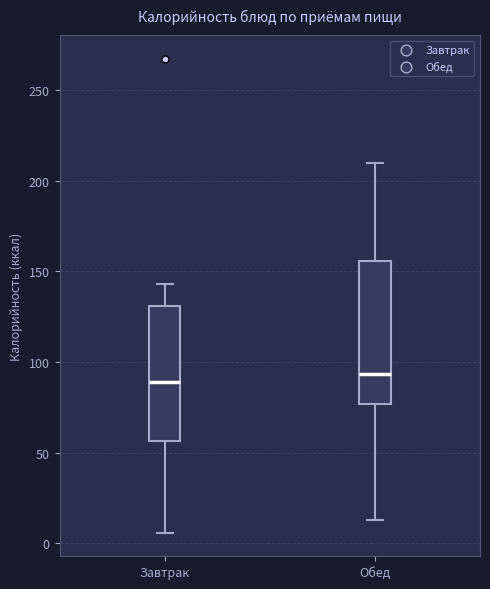

Reading left to right, transcribe this box plot: for each box, give where its median line is, the range the box spans, and where its two whiskers end, as read against the y-axis. The values are not printed on the chart, so give them approximately, as read against the axis.

Завтрак: median 90, box 55 to 130, whiskers 5 to 145
Обед: median 95, box 75 to 155, whiskers 15 to 210